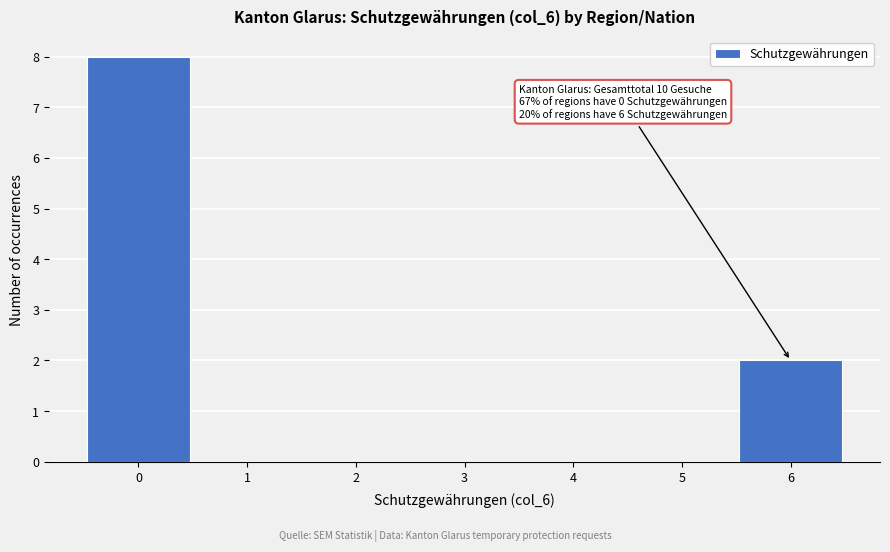

Which range on the x-axis has the tallest bar?

-0.5 to 0.5